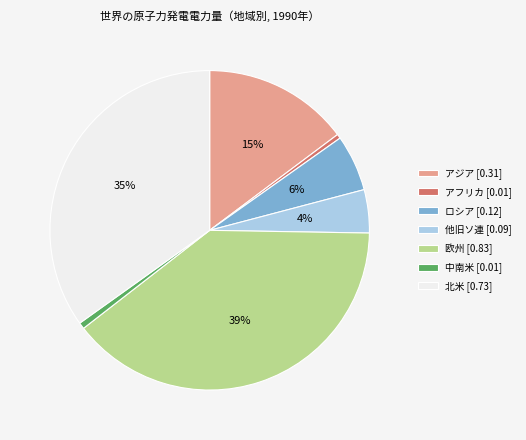

Is it true that 欧州 is 29% of the pie?

False